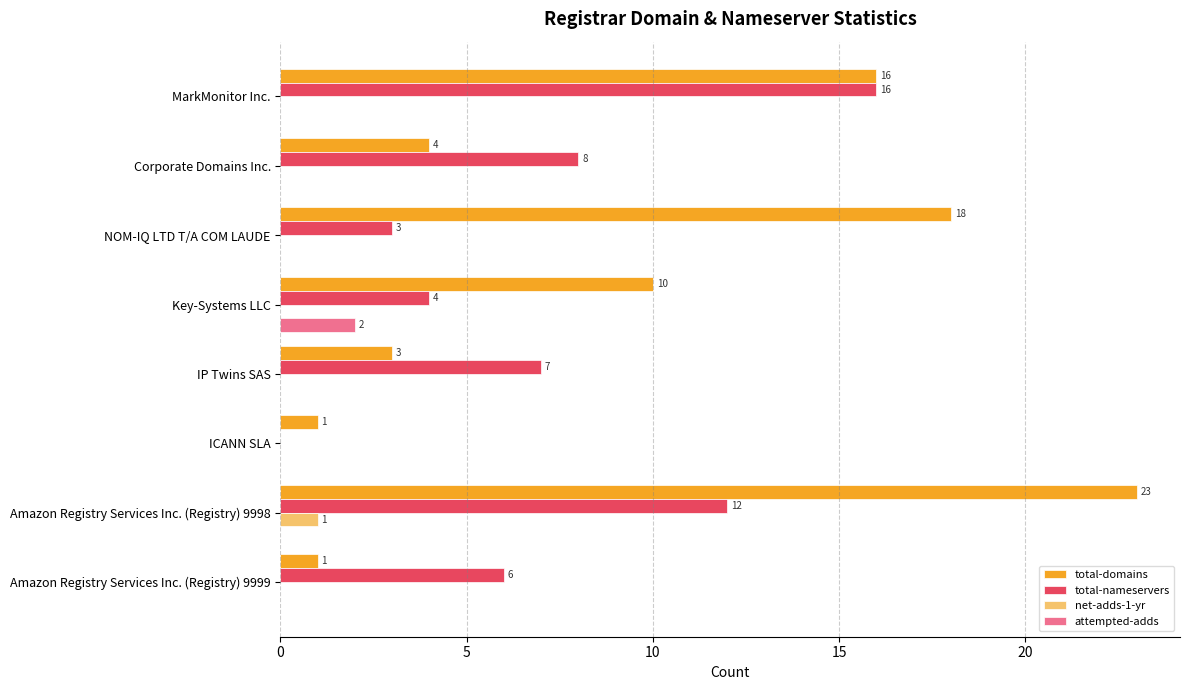

Which label corresponds to the largest value in the chart?

Amazon Registry Services Inc. (Registry) 9998